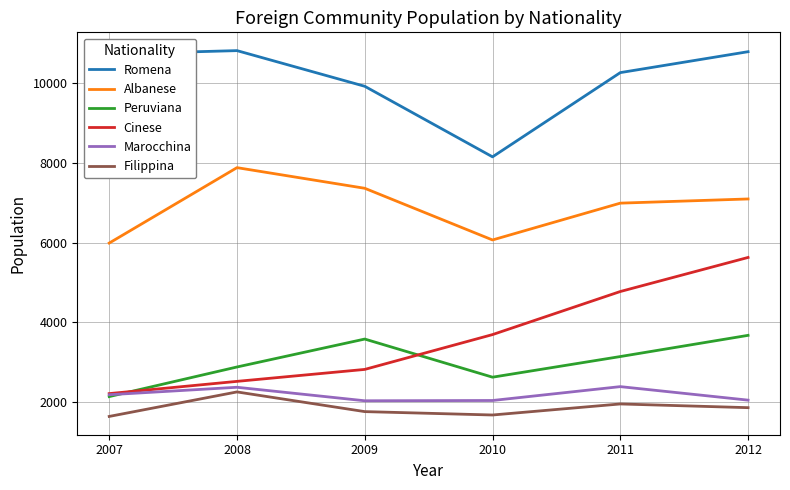

At which label does Albanese reach its peak?

2008